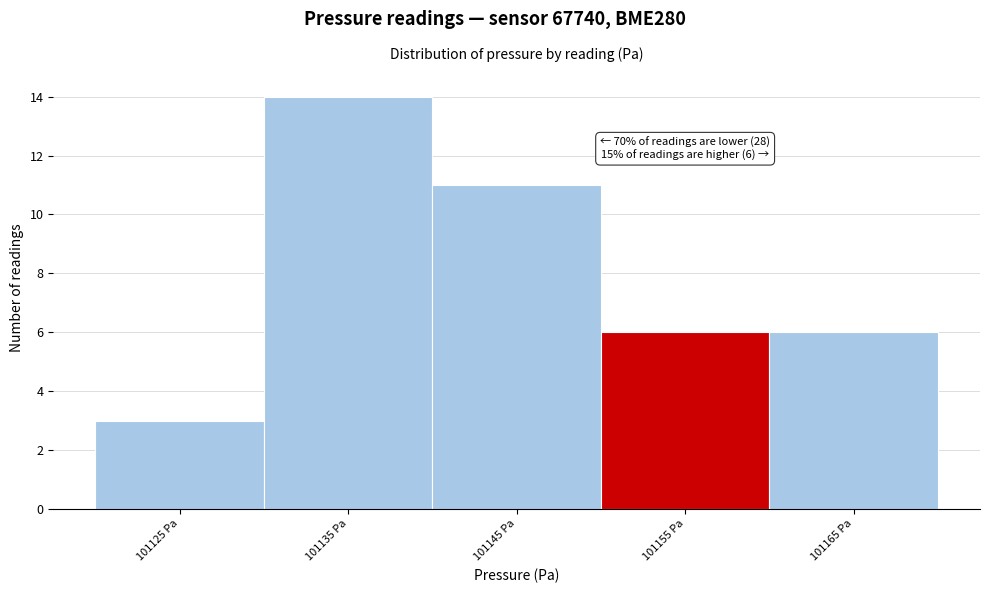

Over which range of the x-axis is the bar tallest?

101130 to 101140